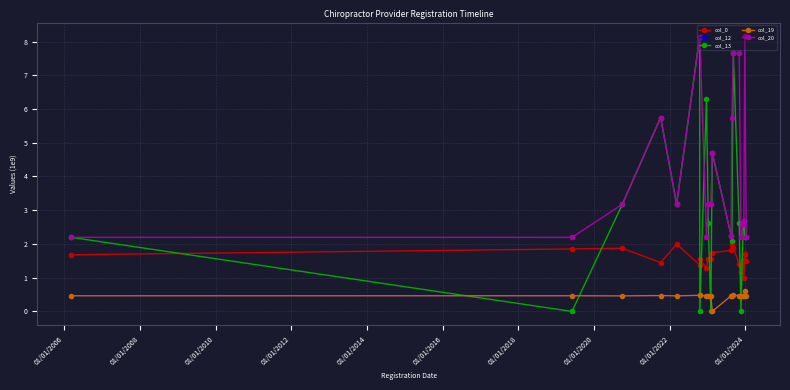

Which series has the largest range (max minus min)?

col_13